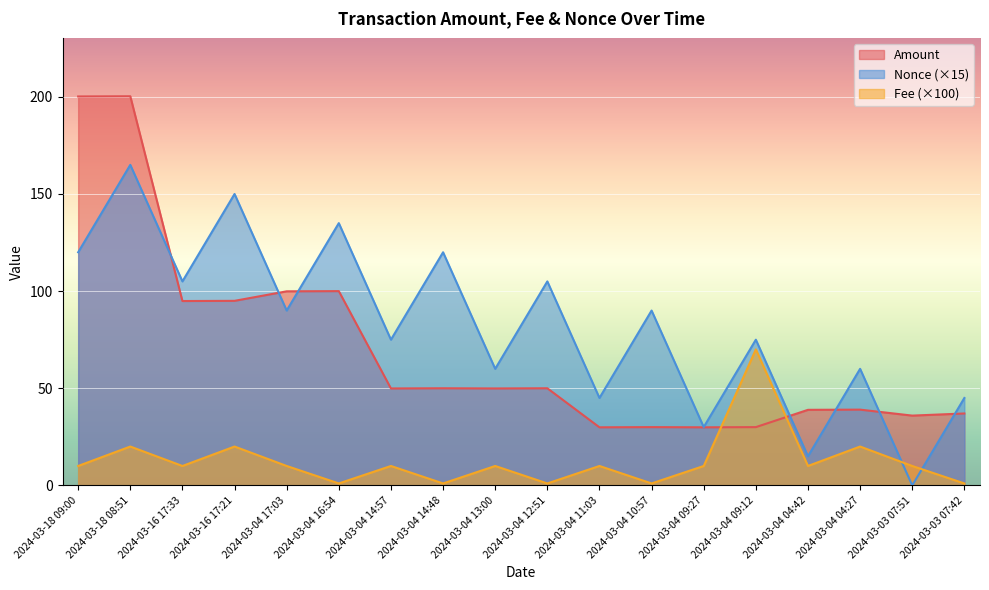

What is the label of the 13th point from the left?

2024-03-04 09:27